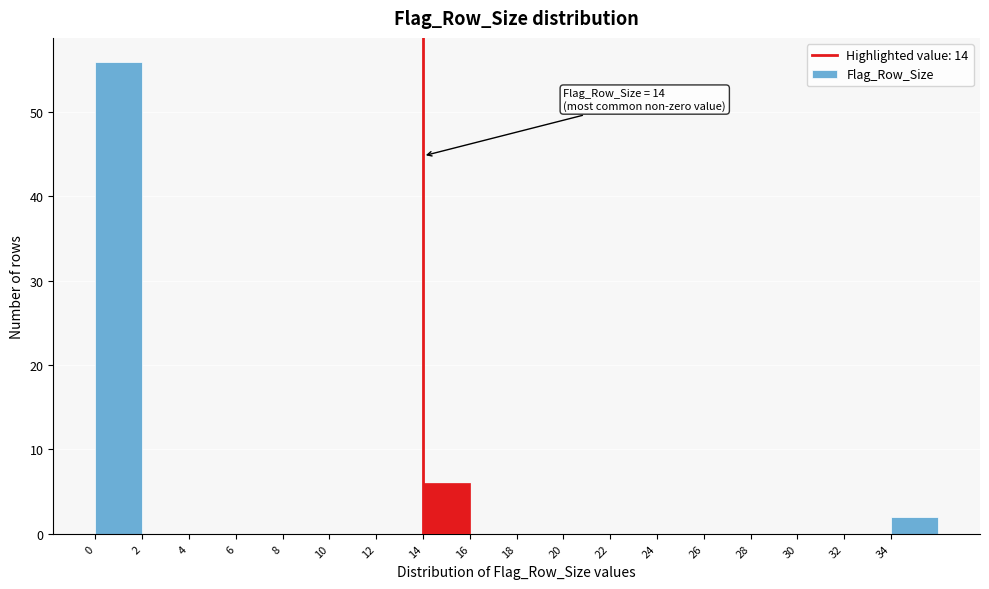

Which range on the x-axis has the tallest bar?

0 to 2